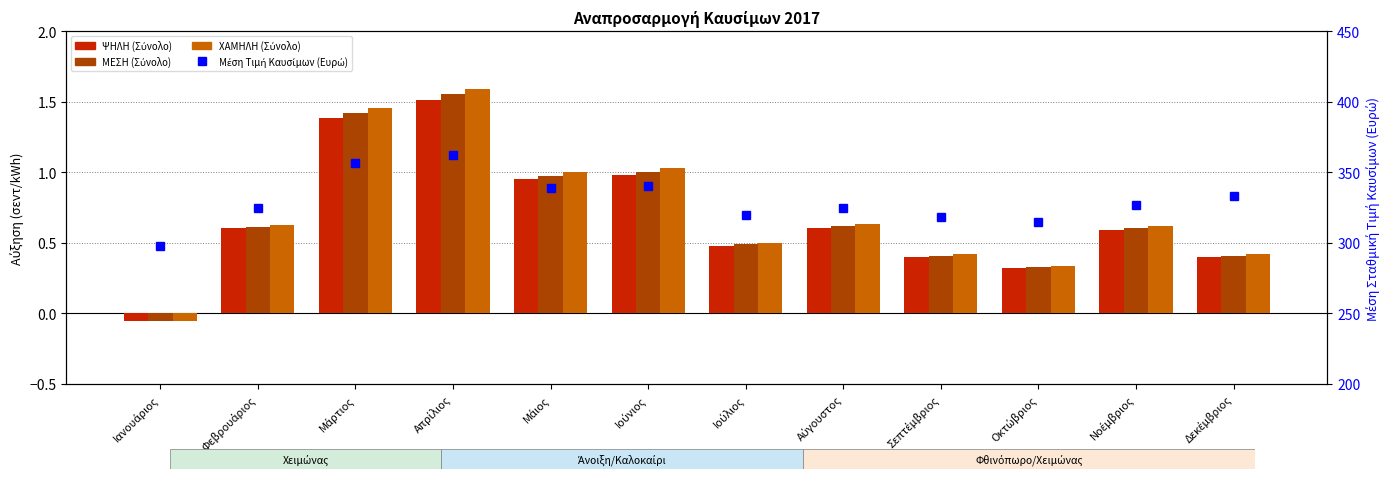

Is the value of ΧΑΜΗΛΗ (Σύνολο) at Ιανουάριος greater than the value of Μέση Τιμή Καυσίμων (Ευρώ) at Ιανουάριος?

No